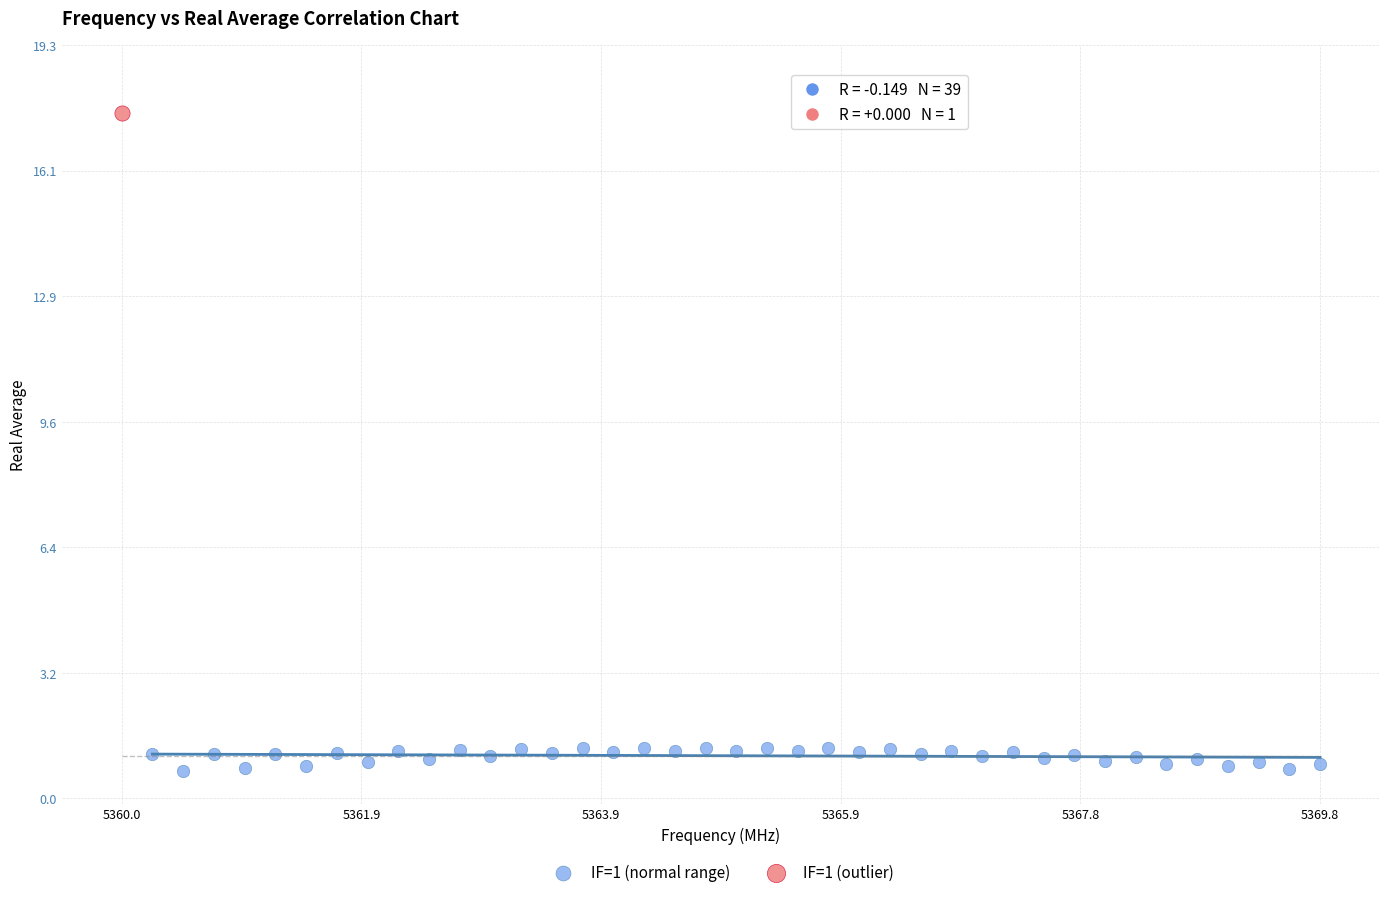

What are all the series names shown in the legend?

IF=1 (normal range), IF=1 (outlier)